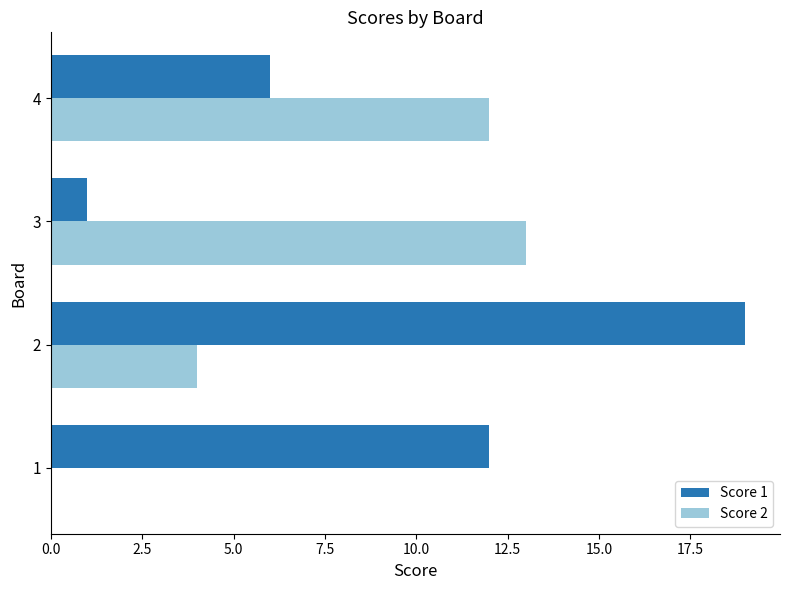

Read the Score 2 value at 3.

13